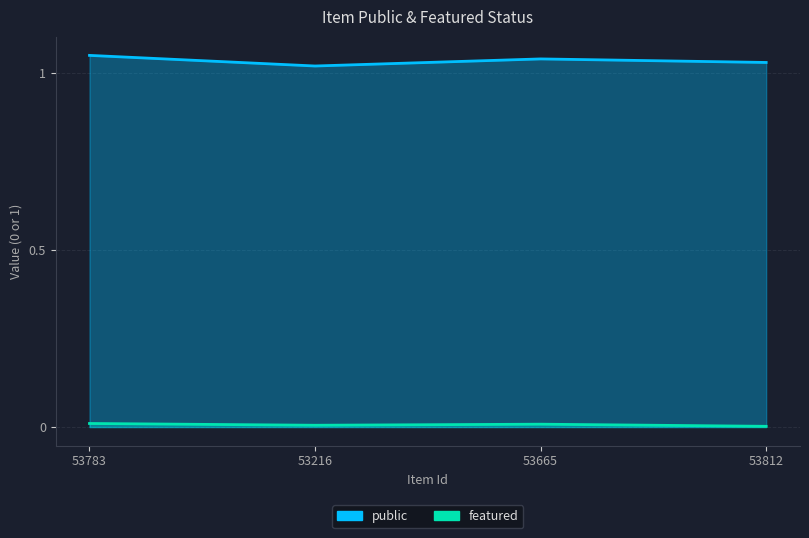

True or false: public and featured intersect in this chart.

False